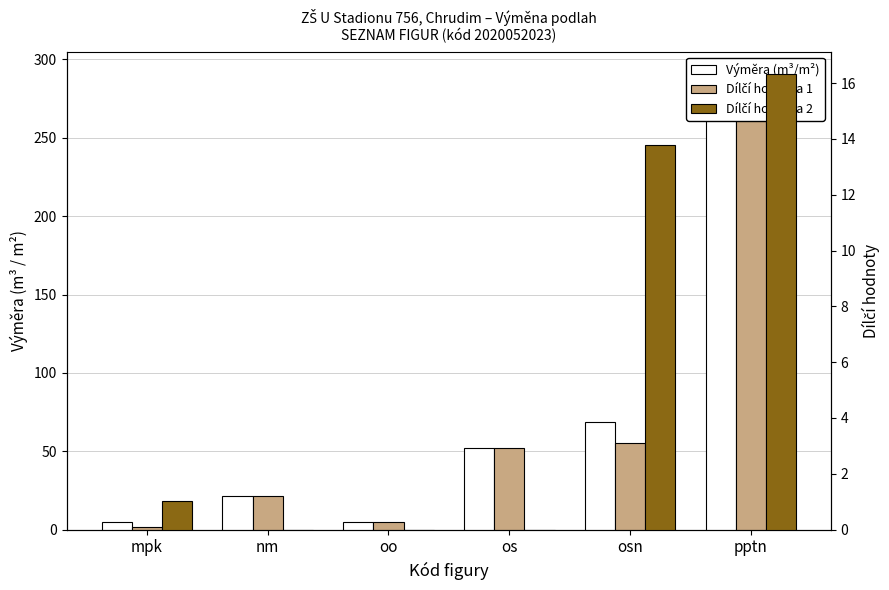

What is the label of the 1st bar from the right?

pptn